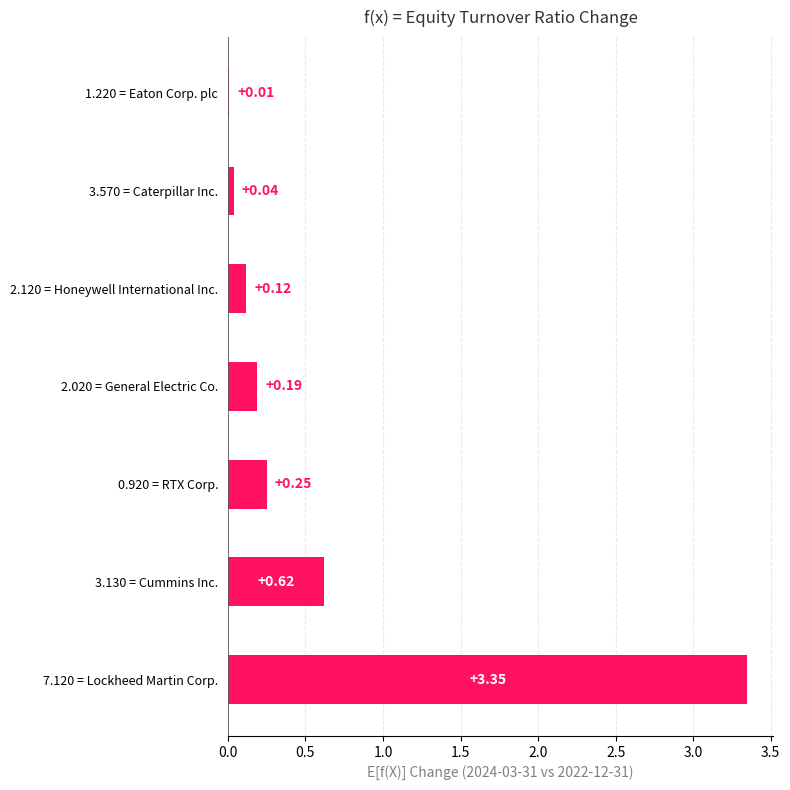

Between 2.120 = Honeywell International Inc. and 3.570 = Caterpillar Inc., which is larger?

2.120 = Honeywell International Inc.